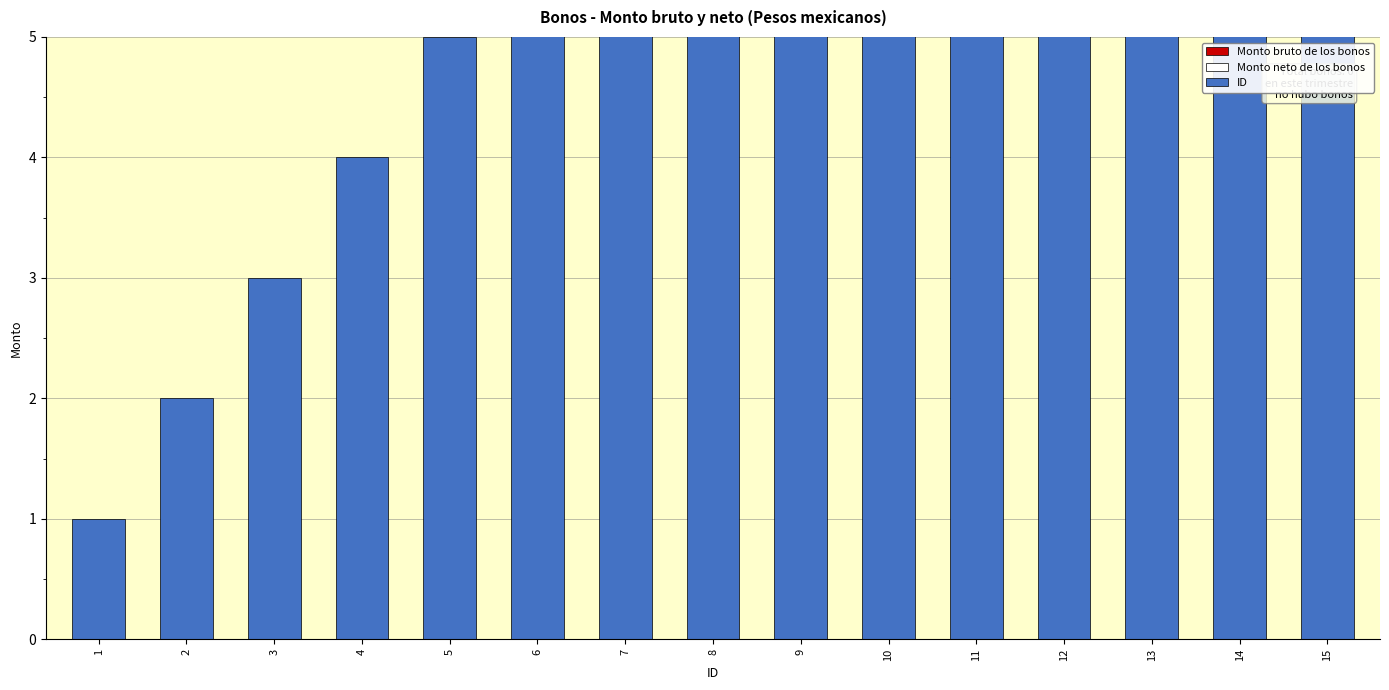

Are the bars grouped side by side (vs. stacked)?

Yes